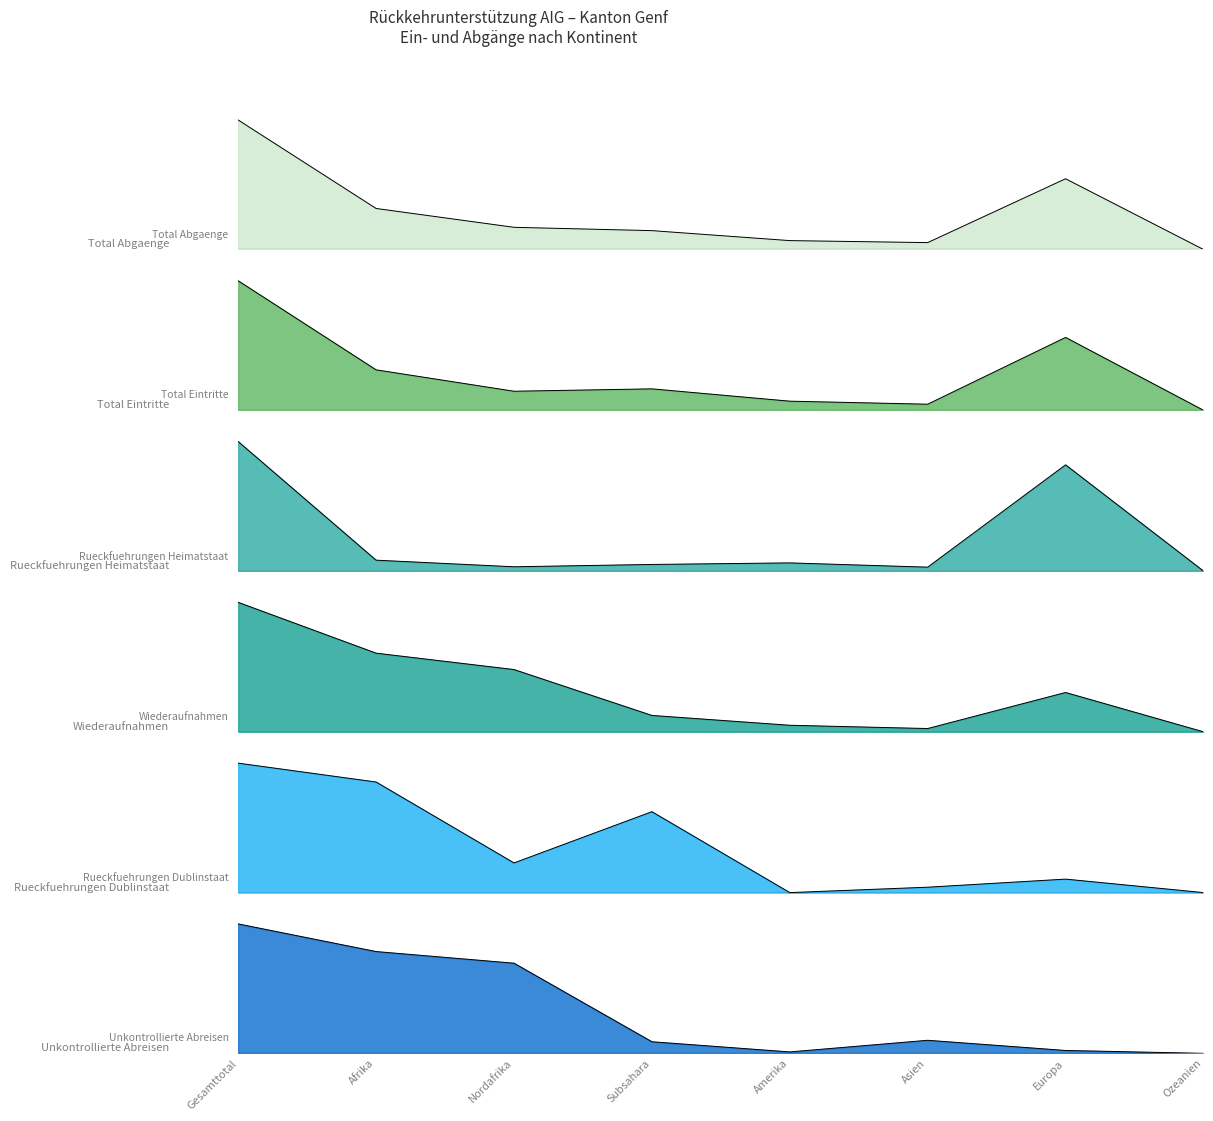

Count the number of categories in the chart.

8